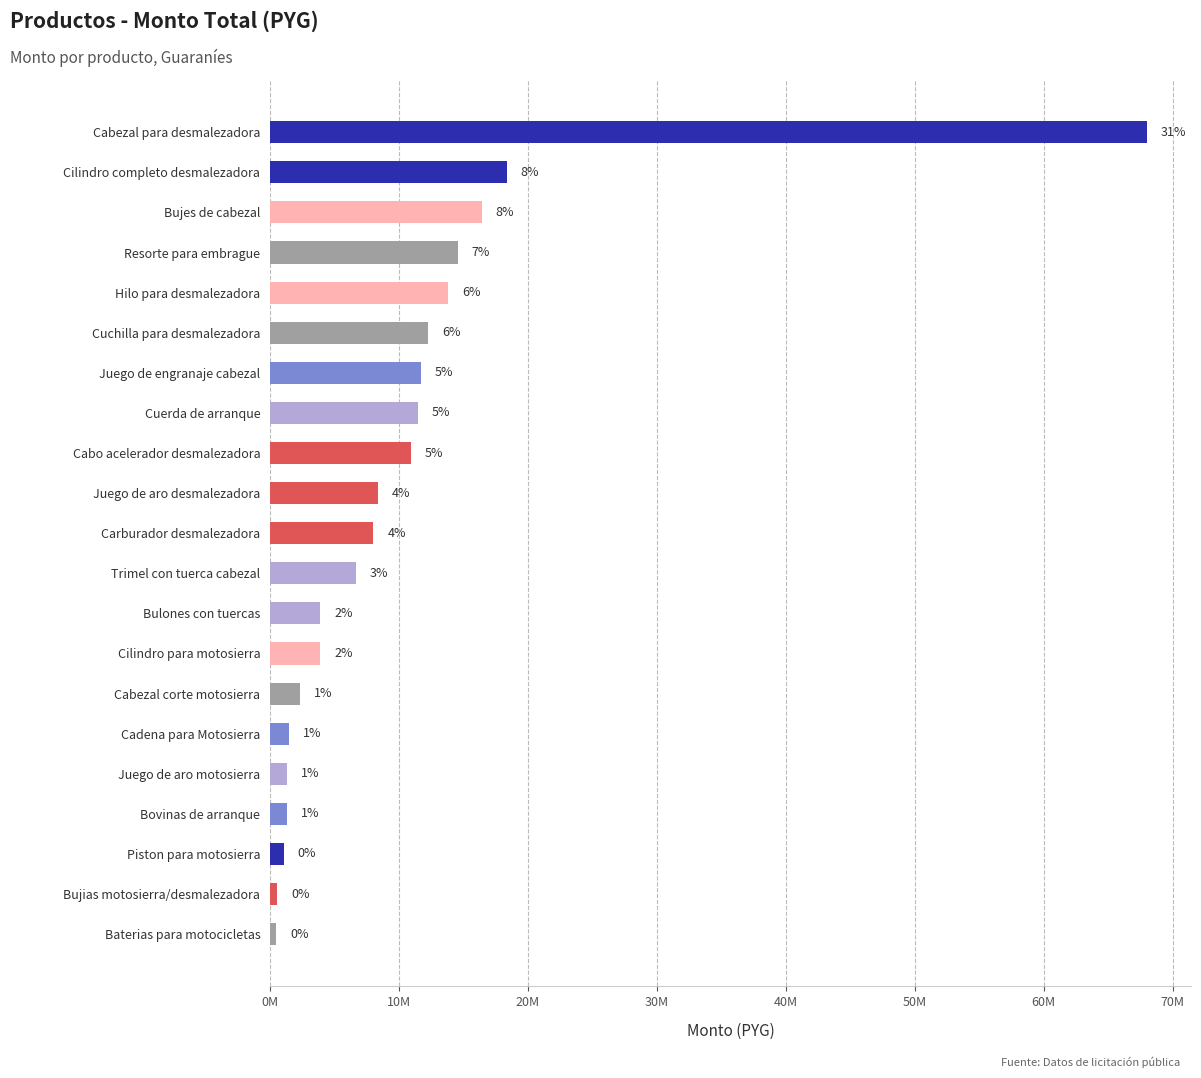

What is the difference between the maximum and minimum values?

67542300